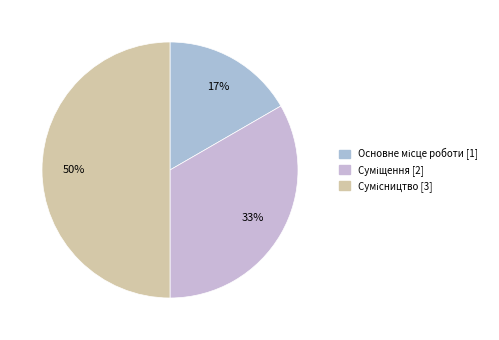

To the nearest percent, what percentage of the pie is Сумісництво?

50%